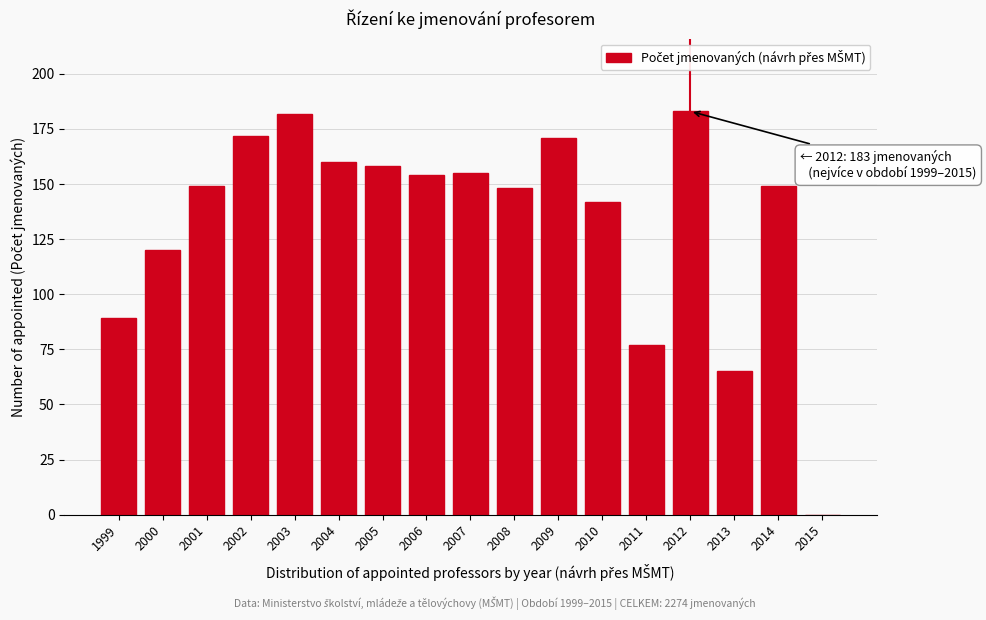

Reading right to left, extract all data points from this chart.

2015=0	2014=149	2013=65	2012=183	2011=77	2010=142	2009=171	2008=148	2007=155	2006=154	2005=158	2004=160	2003=182	2002=172	2001=149	2000=120	1999=89